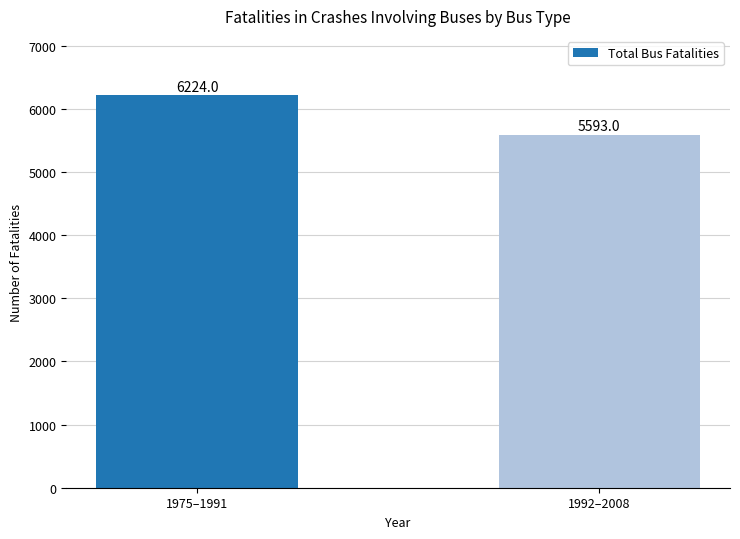

How many series are shown in this chart?

1